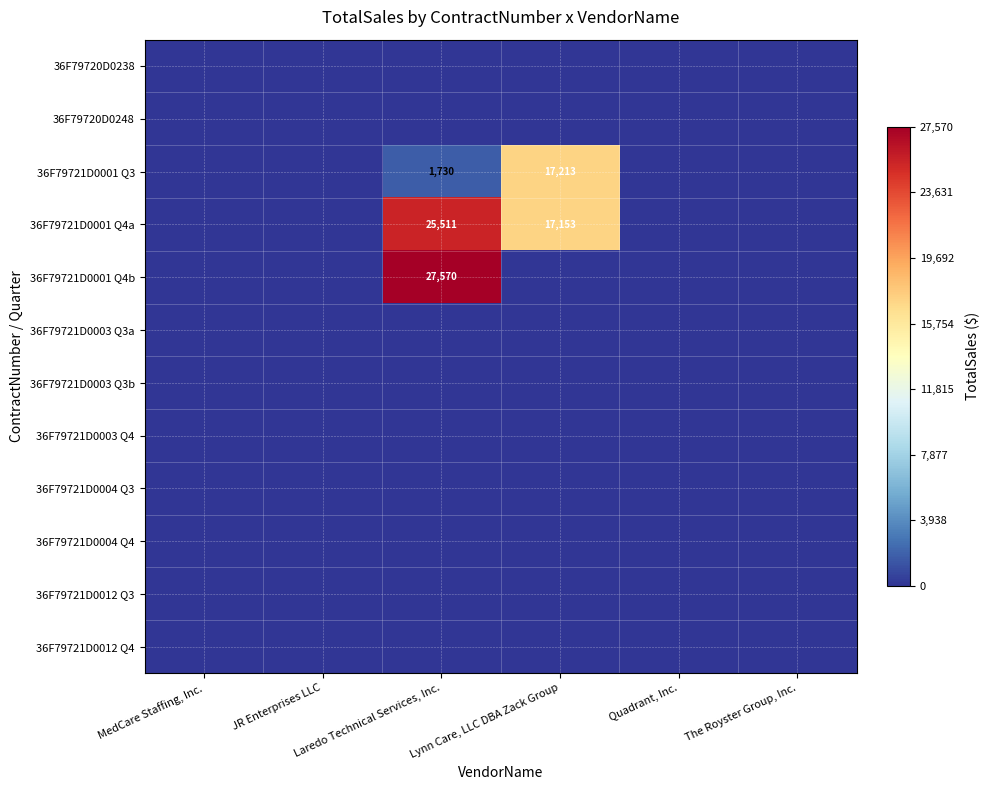

The 36F79720D0248 series shows 0 at JR Enterprises LLC. True or false?

True